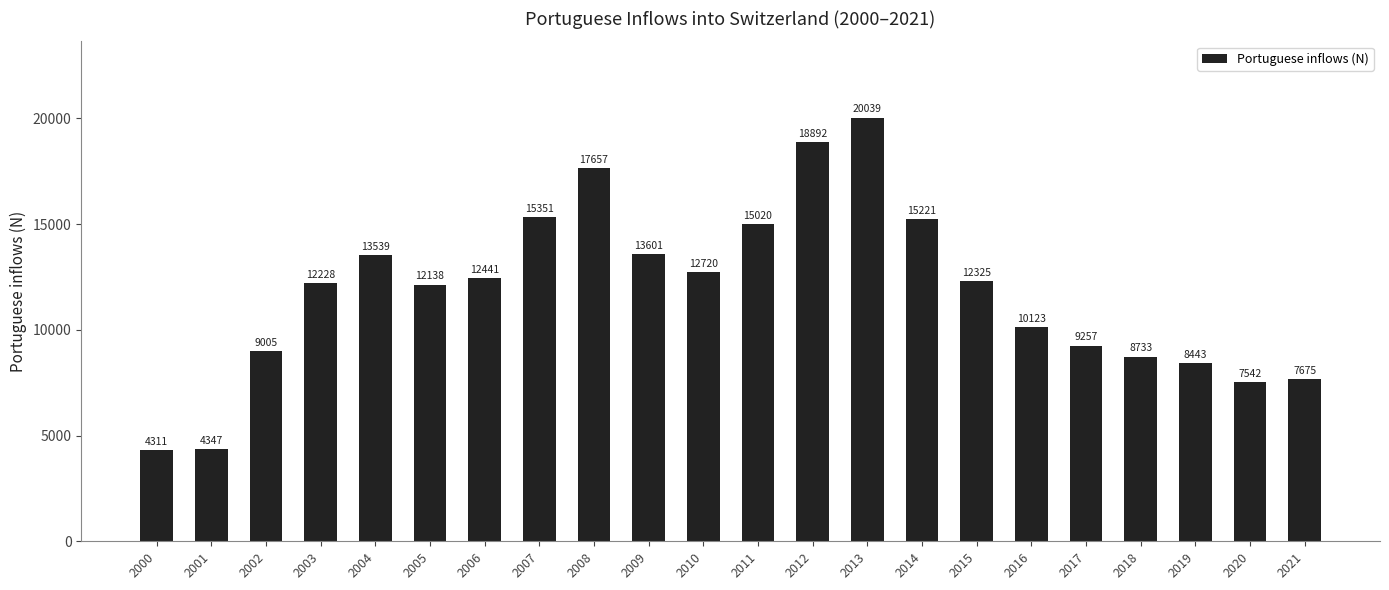

Reading left to right, transcribe all the data shown in this chart.

4311	4347	9005	12228	13539	12138	12441	15351	17657	13601	12720	15020	18892	20039	15221	12325	10123	9257	8733	8443	7542	7675